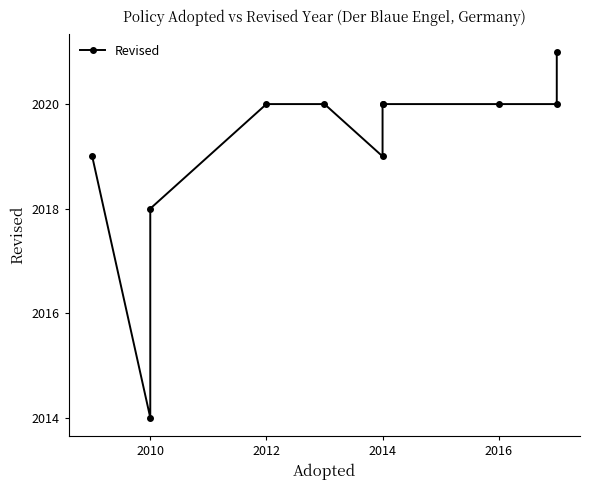

Is it true that the value at 2014 is 2682?

False